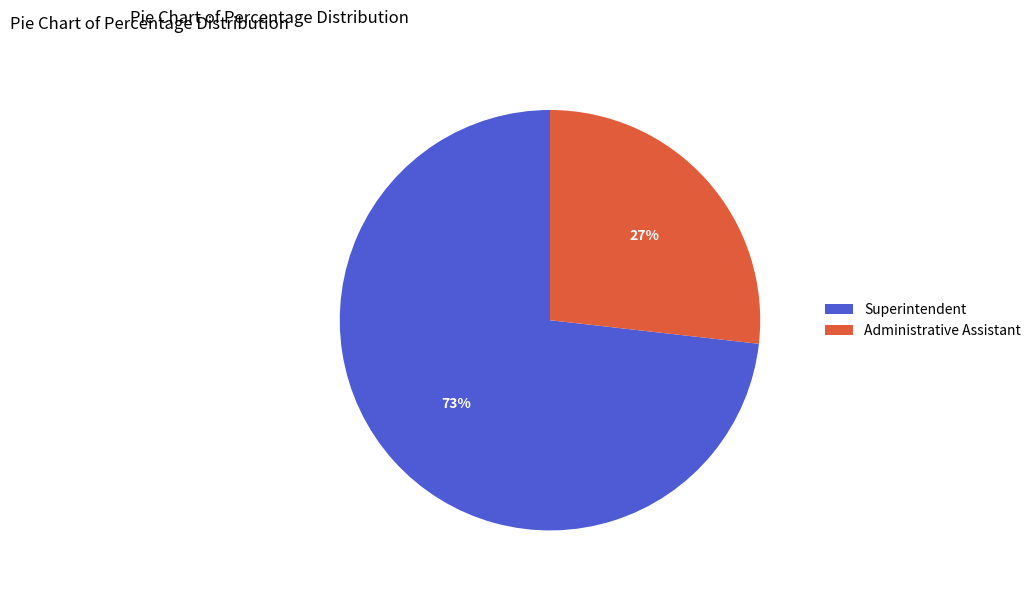

Combined, do Superintendent and Administrative Assistant account for over 50%?

Yes